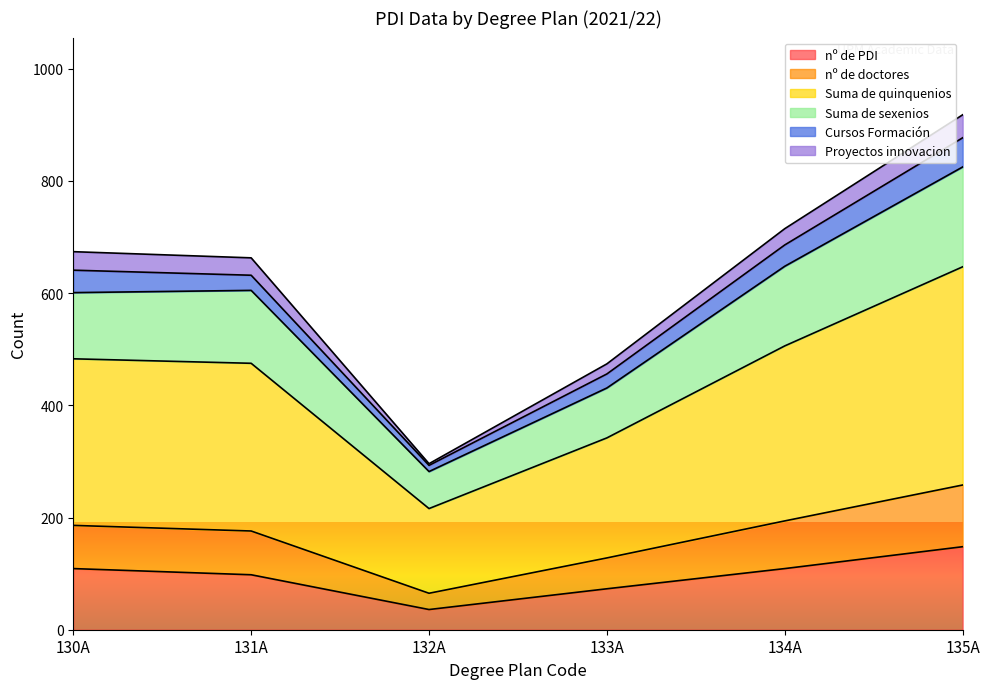

True or false: nº de PDI has a value of 50 at 130A.

False